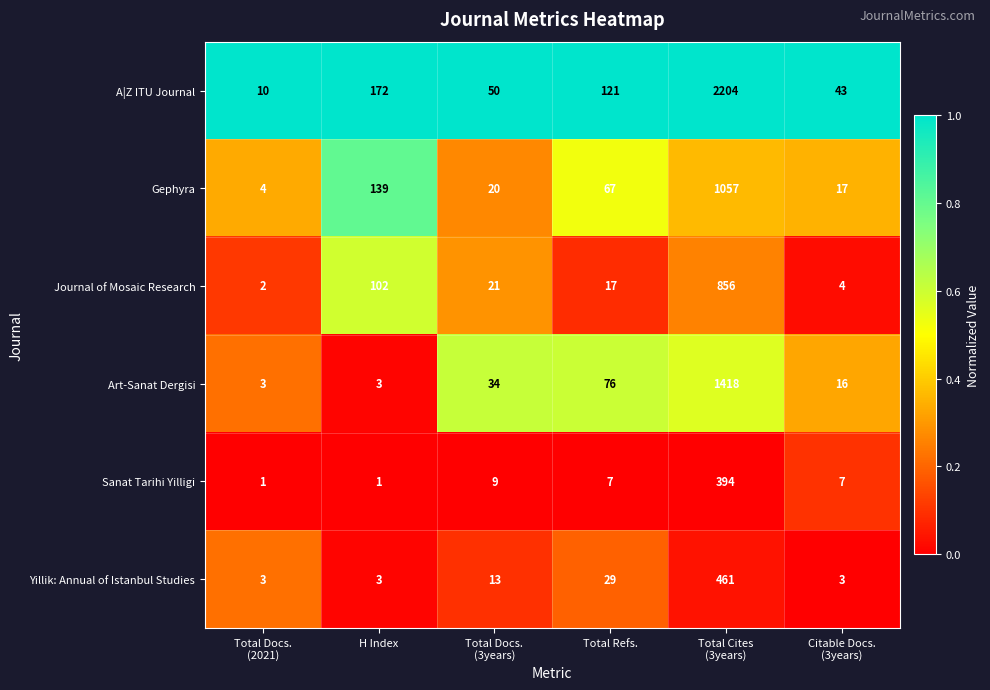

What is the highest value of the Sanat Tarihi Yilligi series?

394